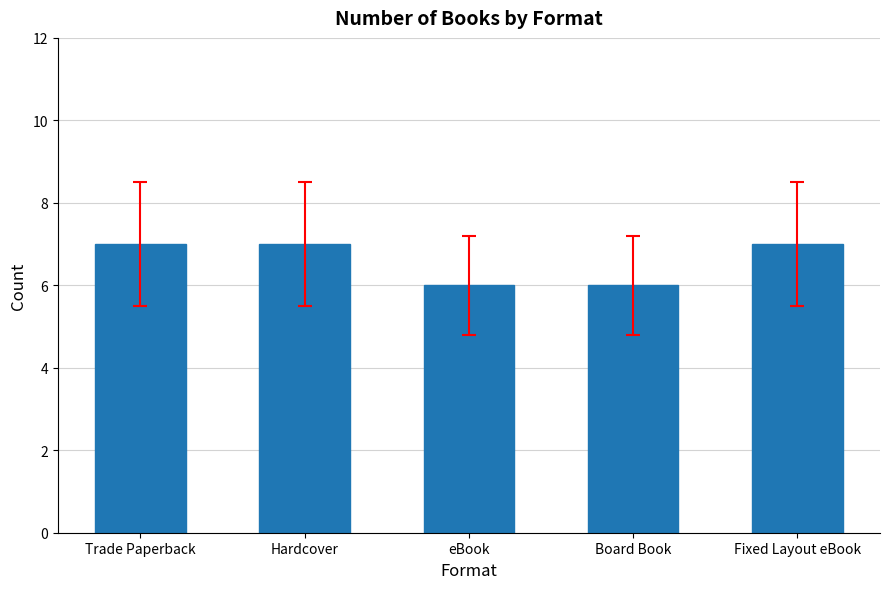

What is the approximate value at Fixed Layout eBook?

7